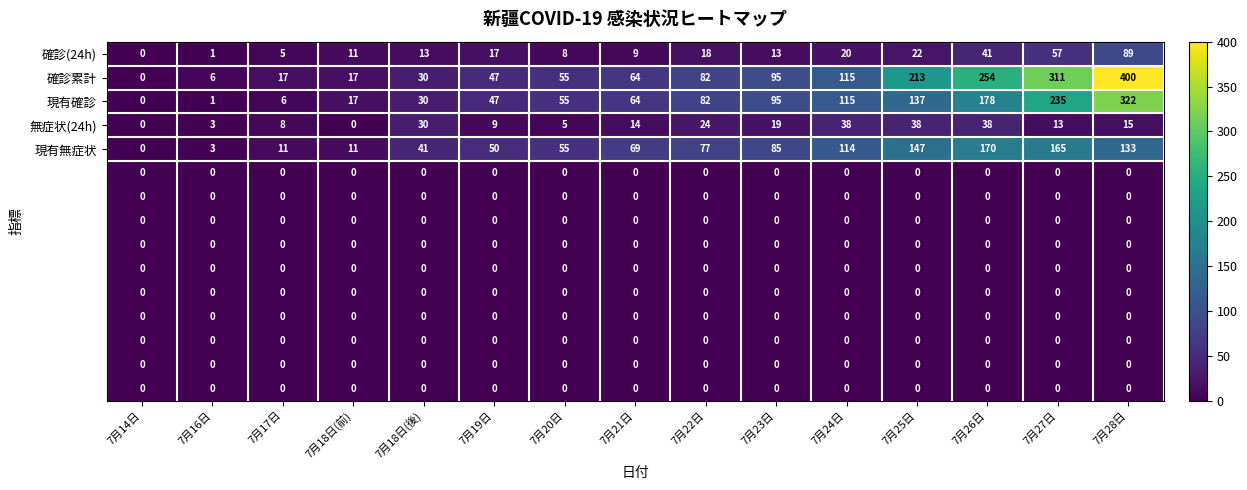

Count the number of data series in this chart.

15